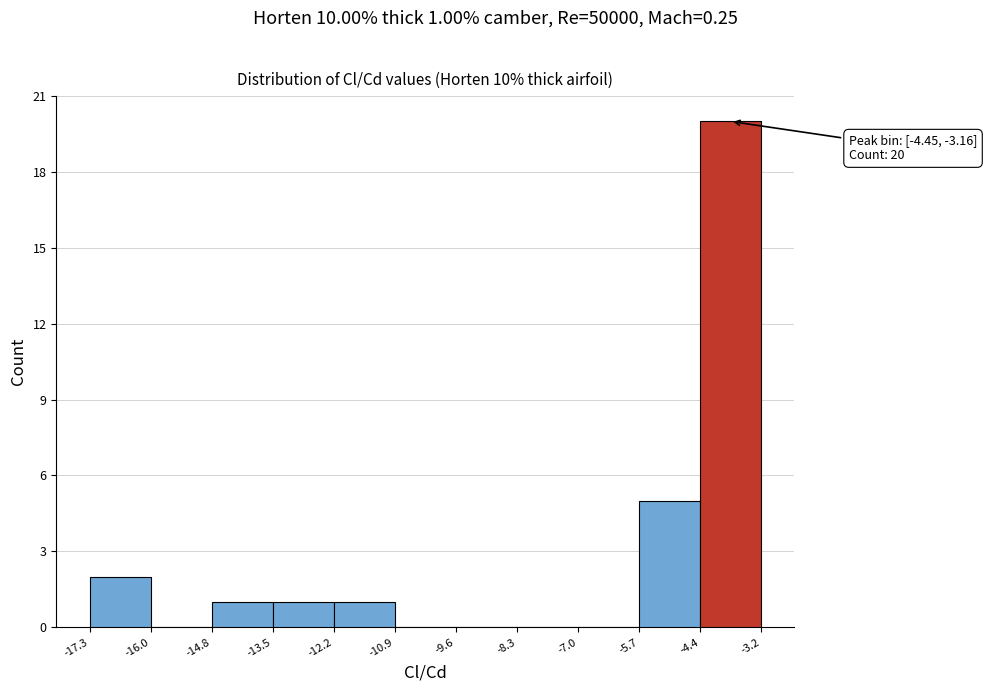

Over which range of the x-axis is the bar tallest?

-4.4 to -3.2